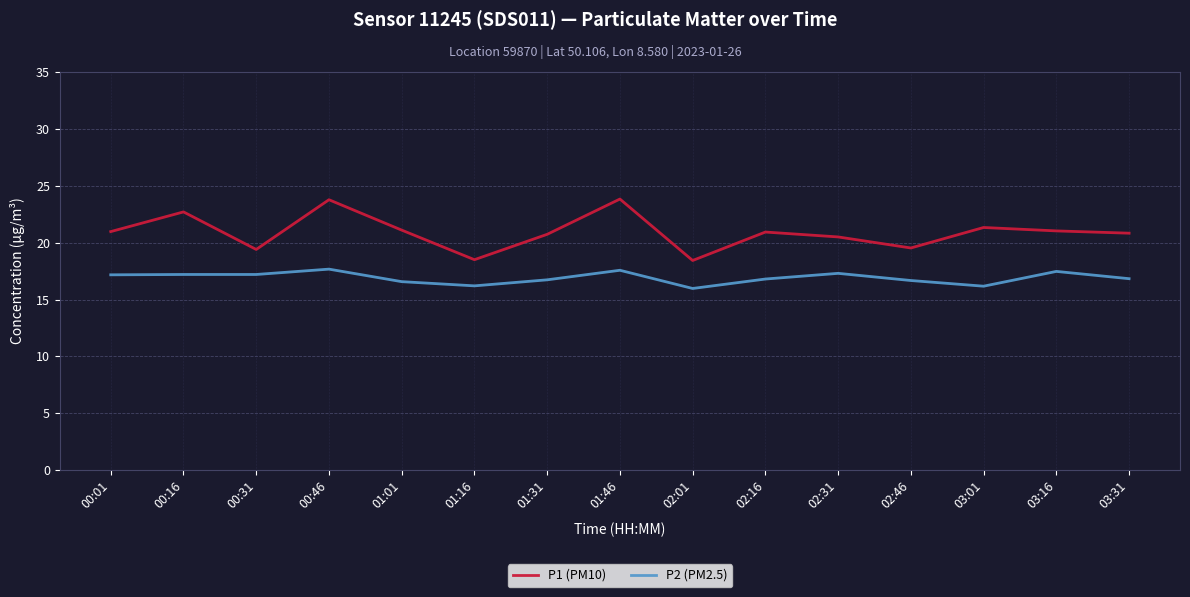

The value of P2 (PM2.5) at 02:31 is 17.3. True or false?

True